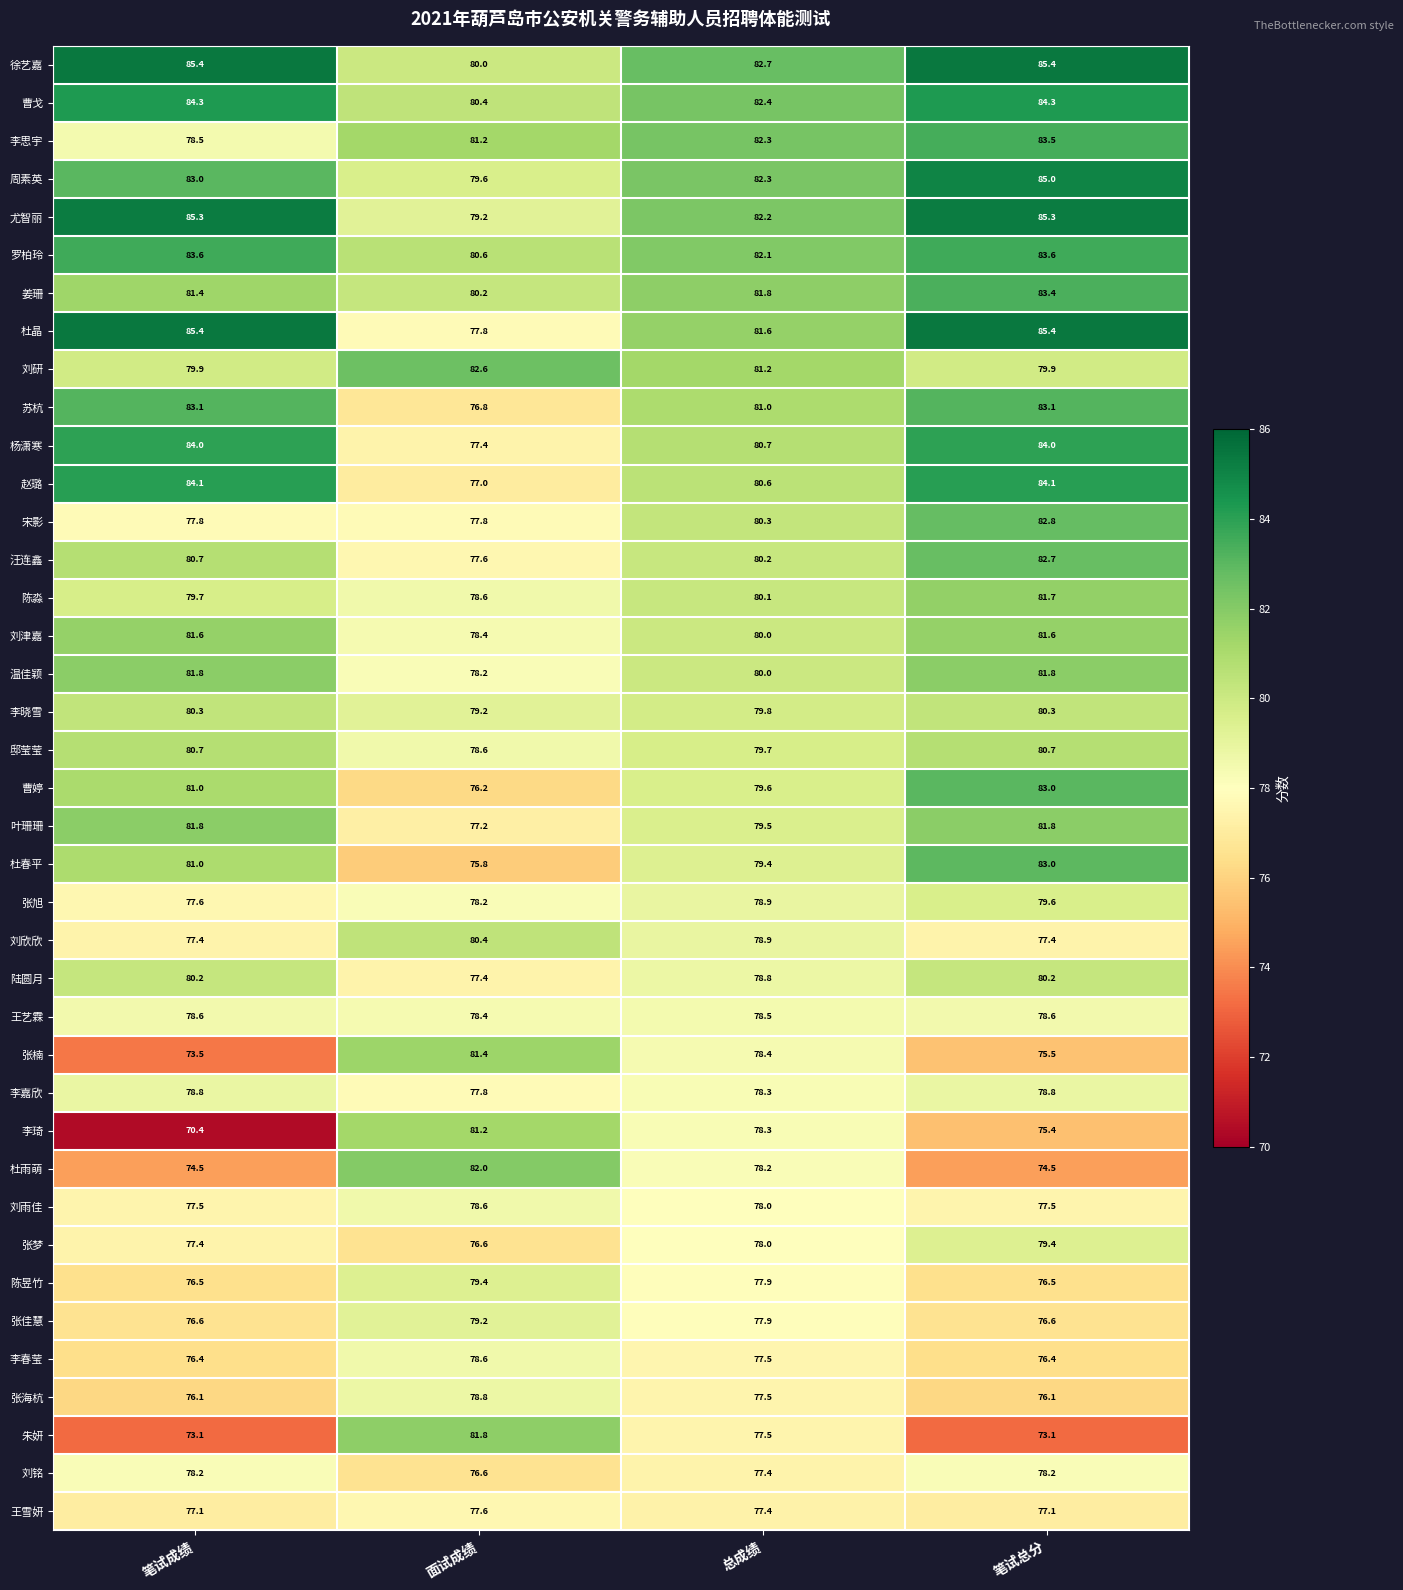

What is the sum of all 陈昱竹 values?

310.3